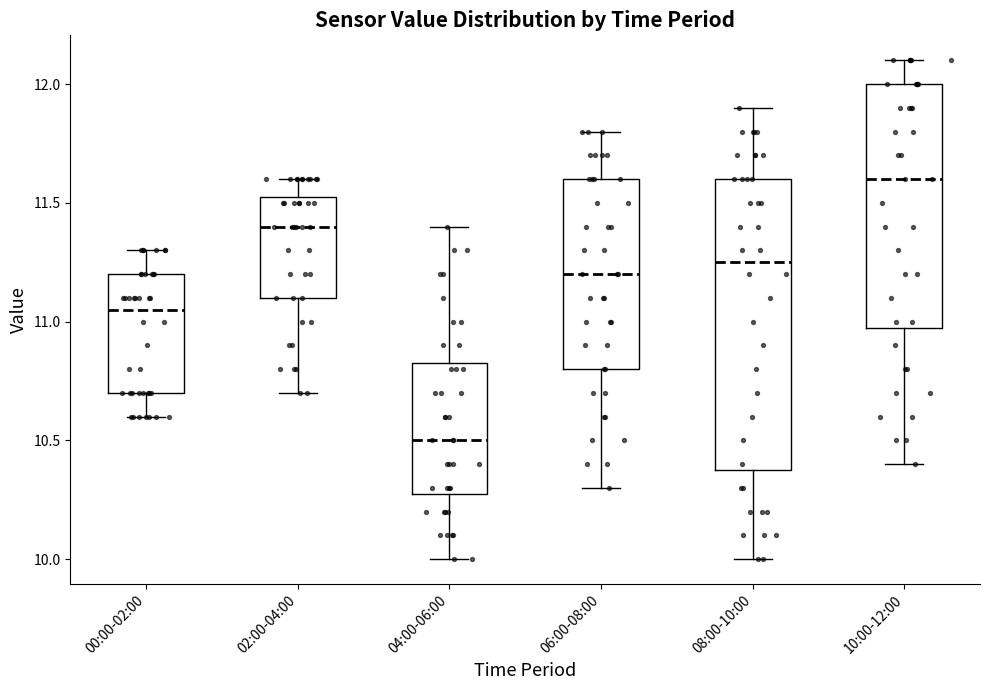

Comparing the boxes themselves (not the whiskers), which one is the tallest?

08:00-10:00